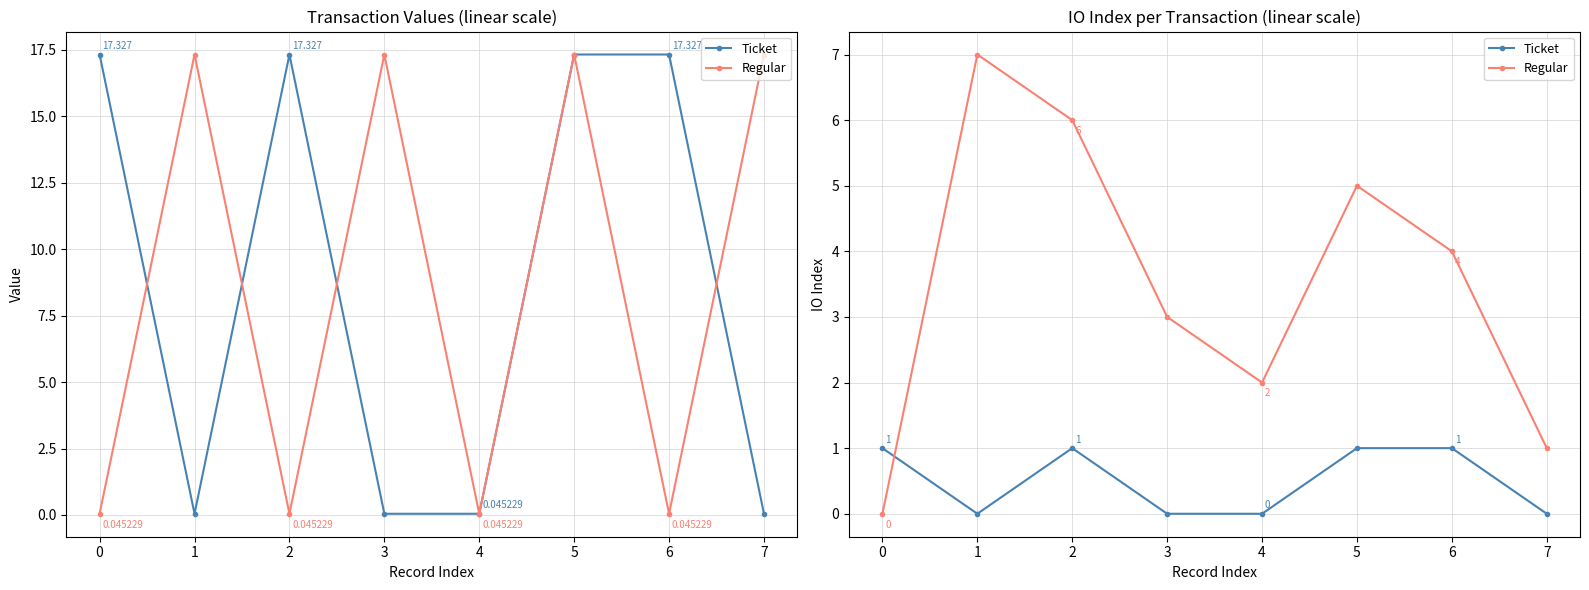

How many lines are shown in the chart?

2